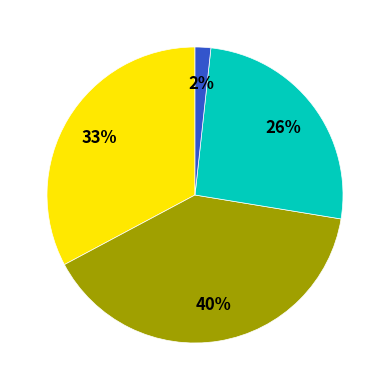

Does any single category account for the majority?

No